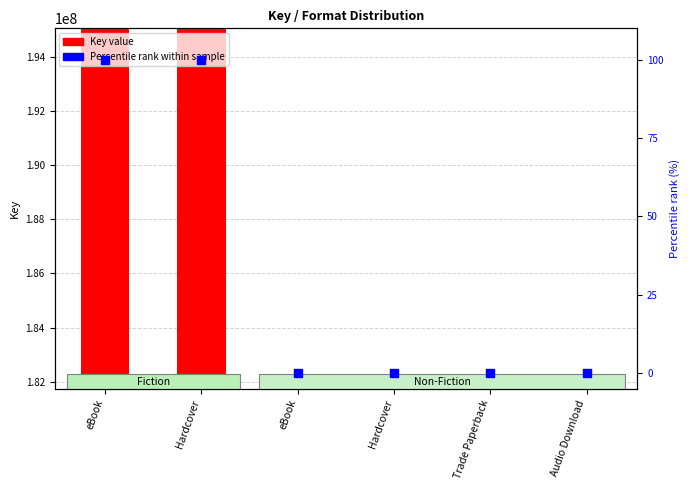

Which series has the largest total across all categories?

Key (primary)